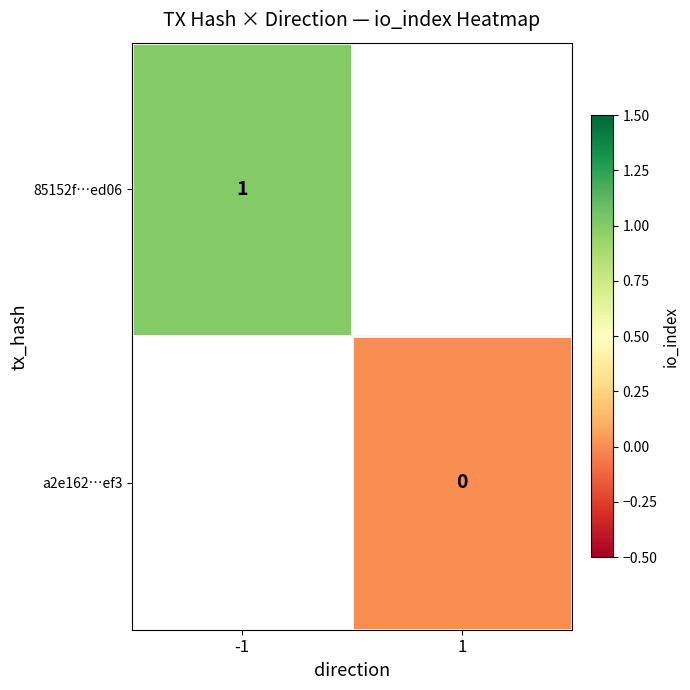

The value of 85152f…ed06 at -1 is 2. True or false?

False